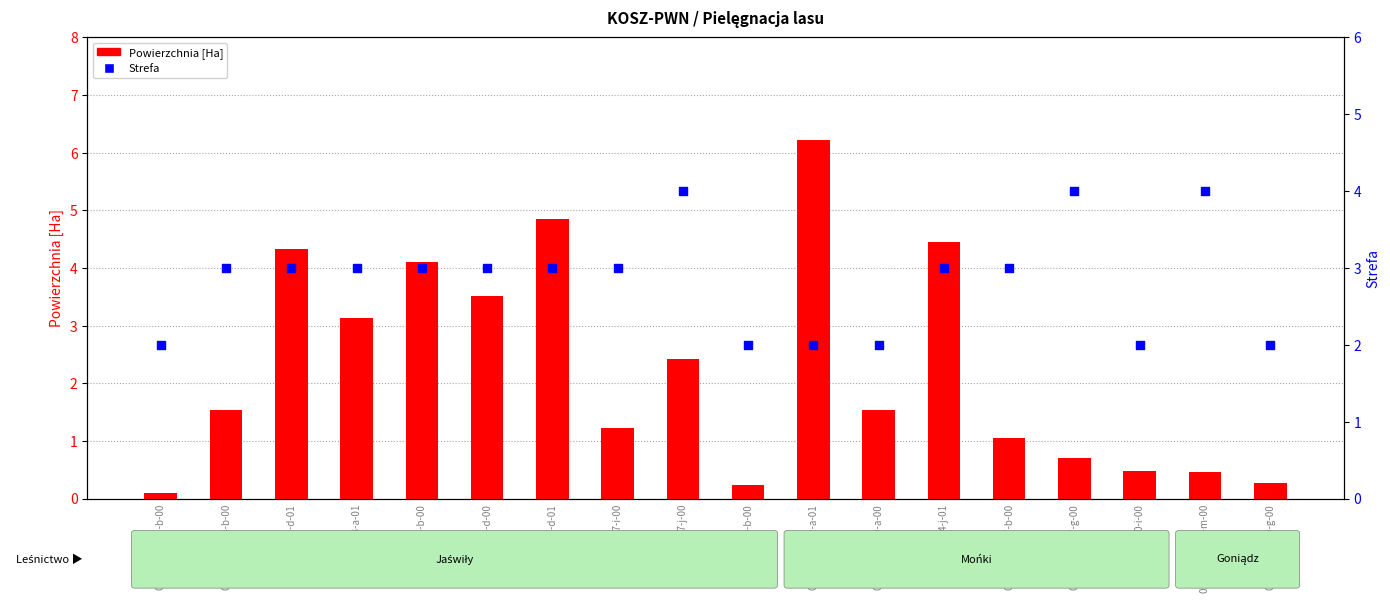

Which series contains the highest Y value?

Powierzchnia [Ha]